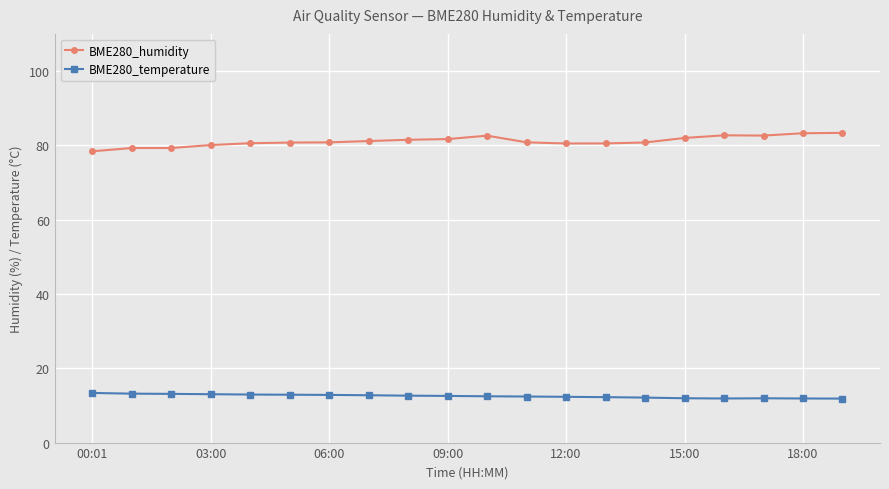

At how many categories does at least one series exceed 74?

20